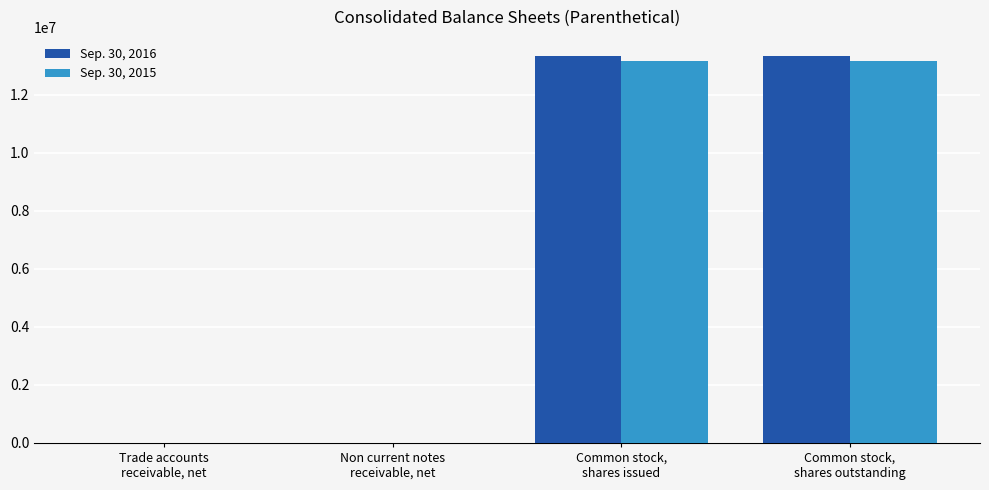

Are the bars grouped side by side (vs. stacked)?

Yes